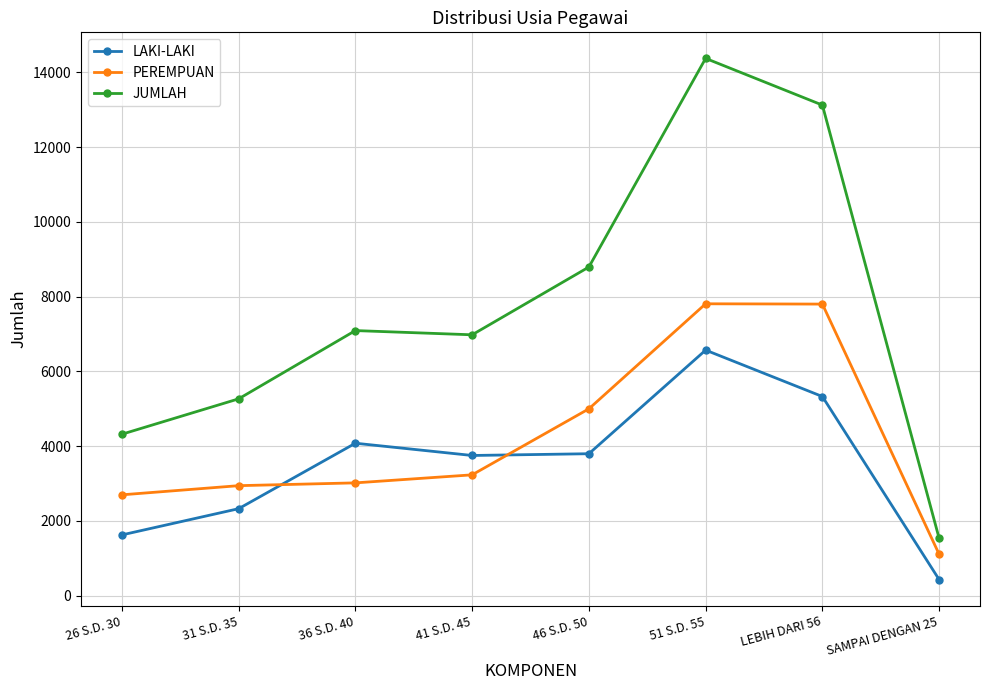

True or false: LAKI-LAKI has more than 1 interior local peaks.

True